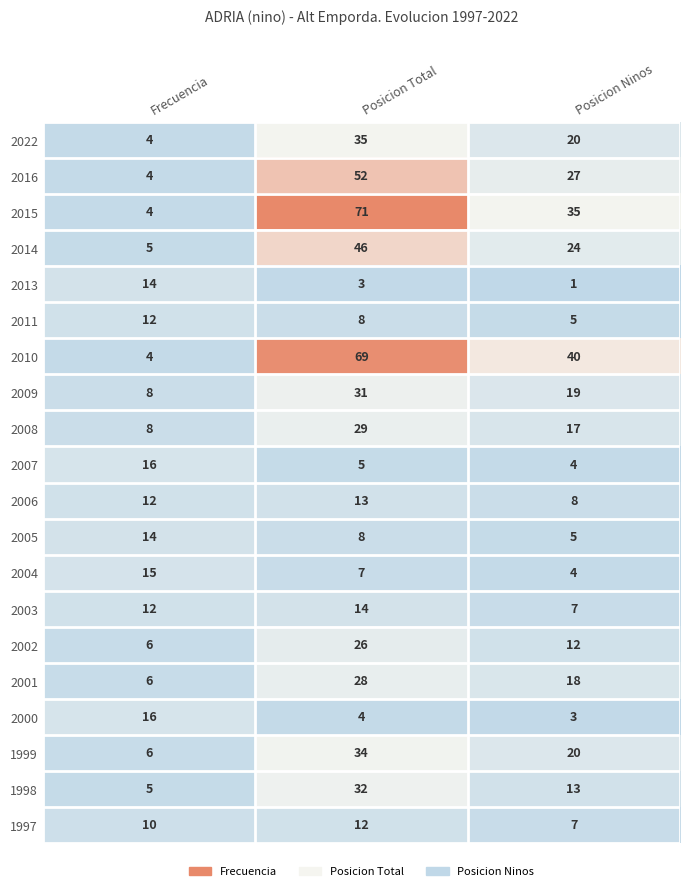

How many data points does each series have?

3